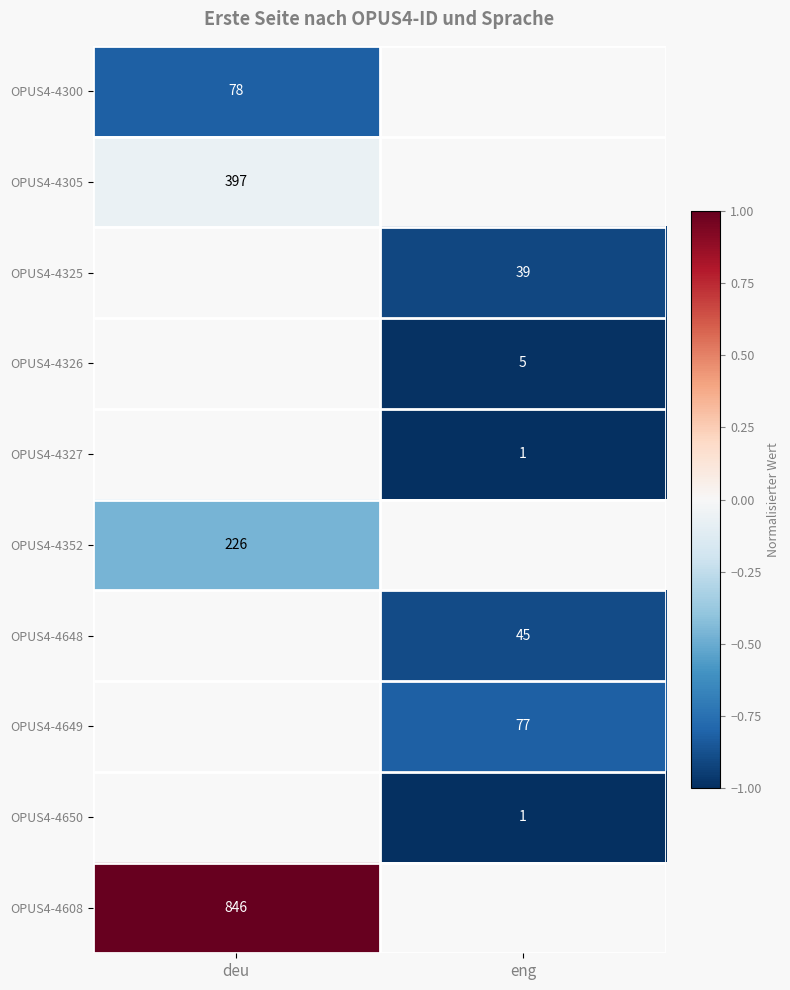

Is the value of OPUS4-4326 at eng greater than the value of OPUS4-4327 at eng?

Yes